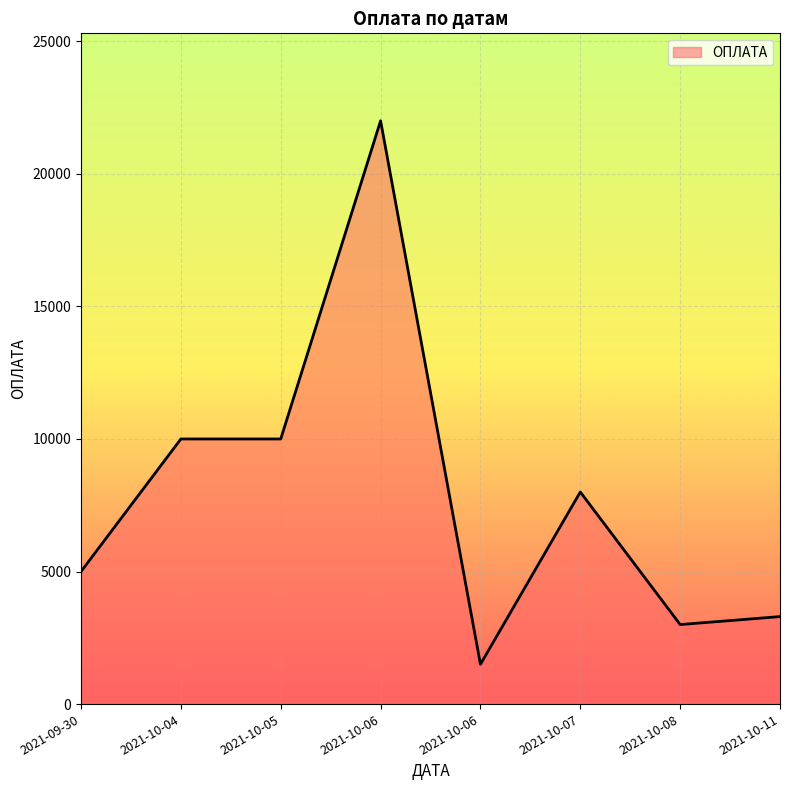

What is the sum of the values at 2021-10-06 and 2021-10-11?

25300